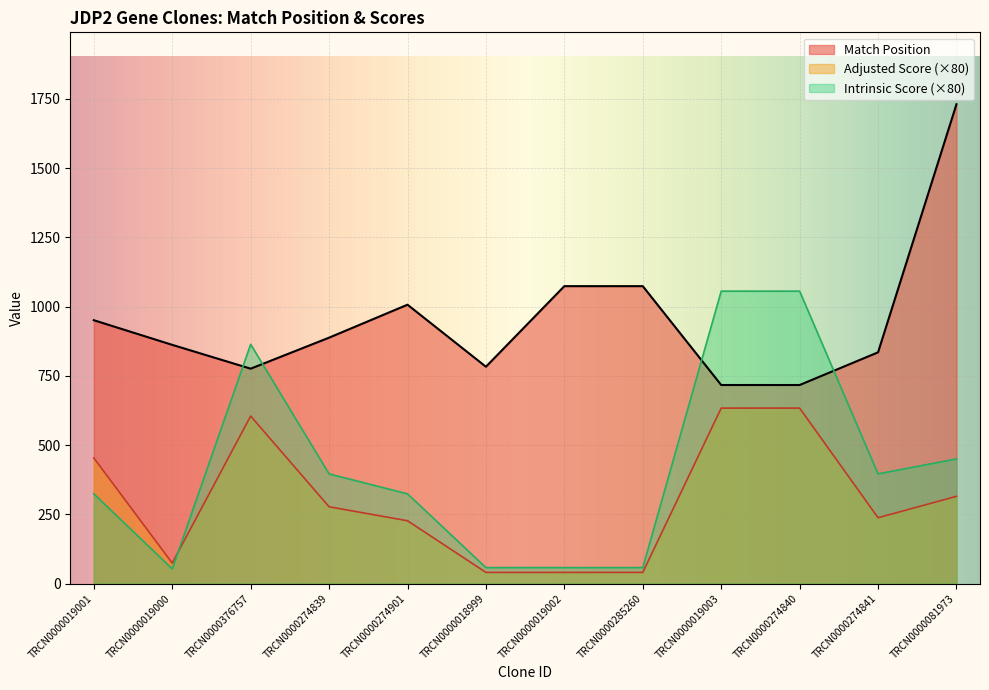

True or false: Match Position and Adjusted Score cross at least once.

False